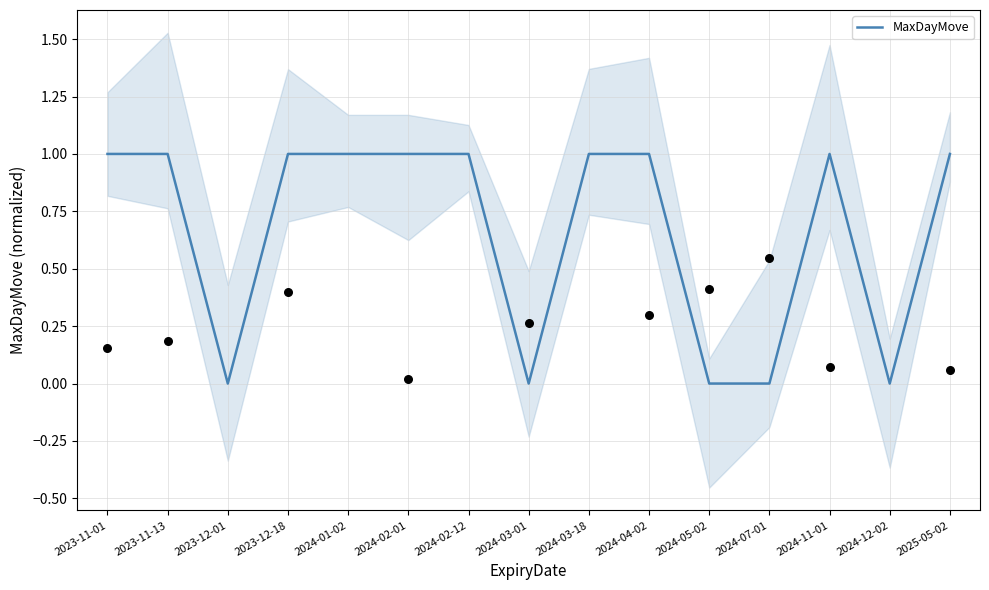

Which has a higher value, 2024-02-01 or 2024-04-02?

2024-02-01